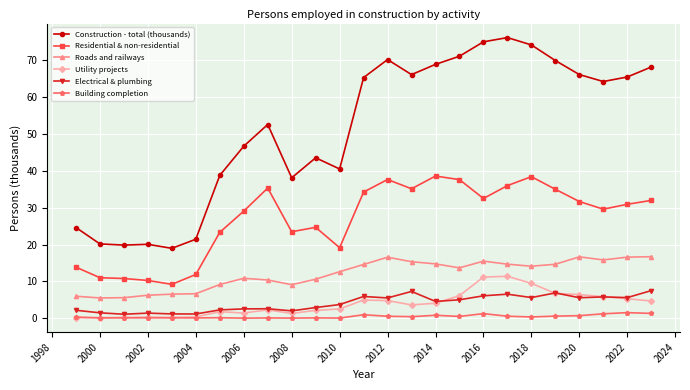

Which series has the largest total across all categories?

Construction - total (thousands)